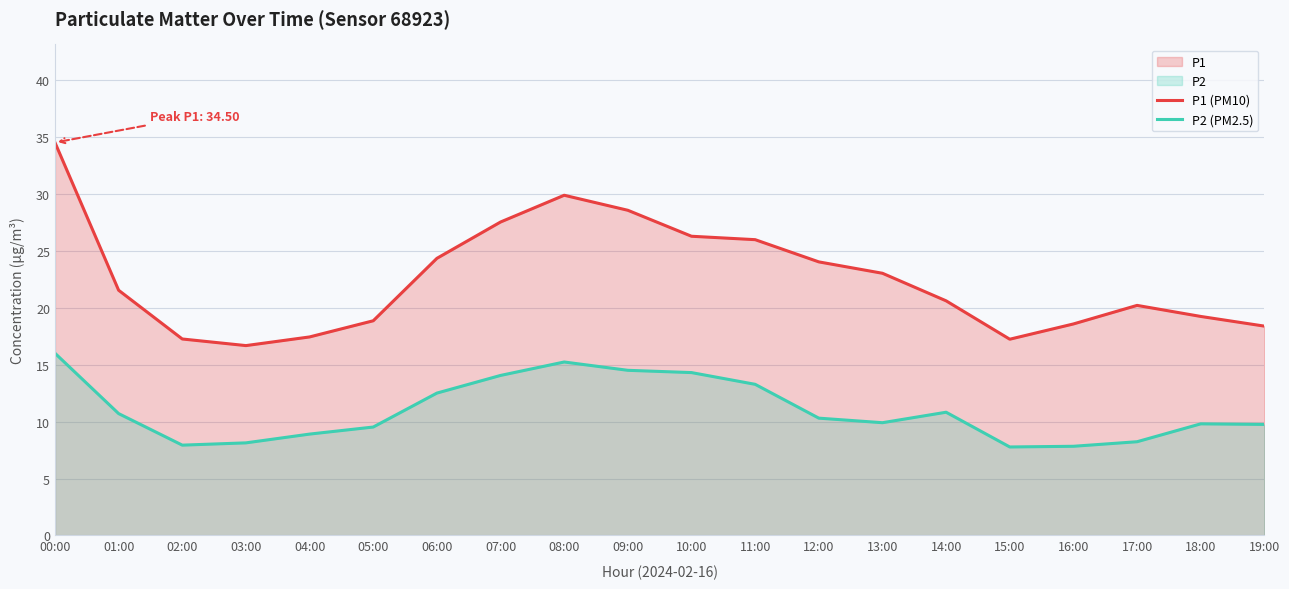

Is it true that P1 (PM10) equals 23.0 at 13:00?

True